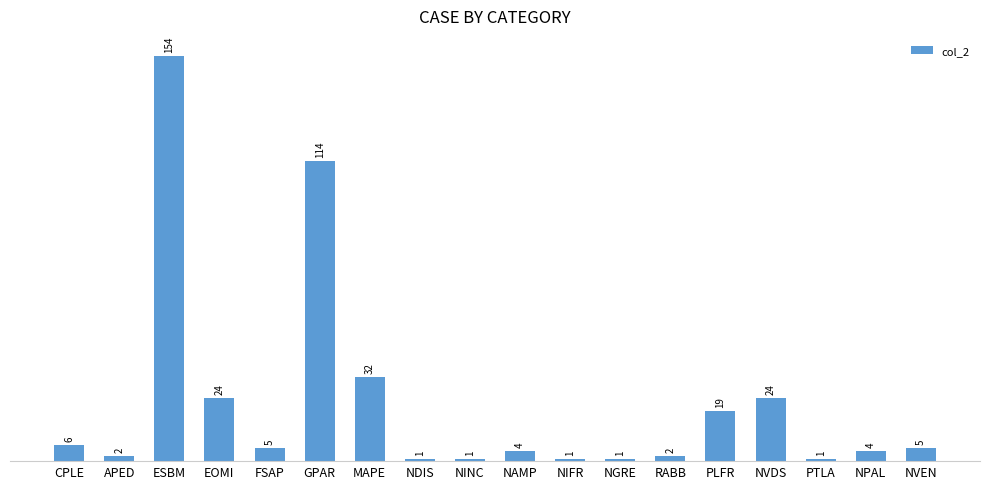

How many distinct data groups are displayed?

1